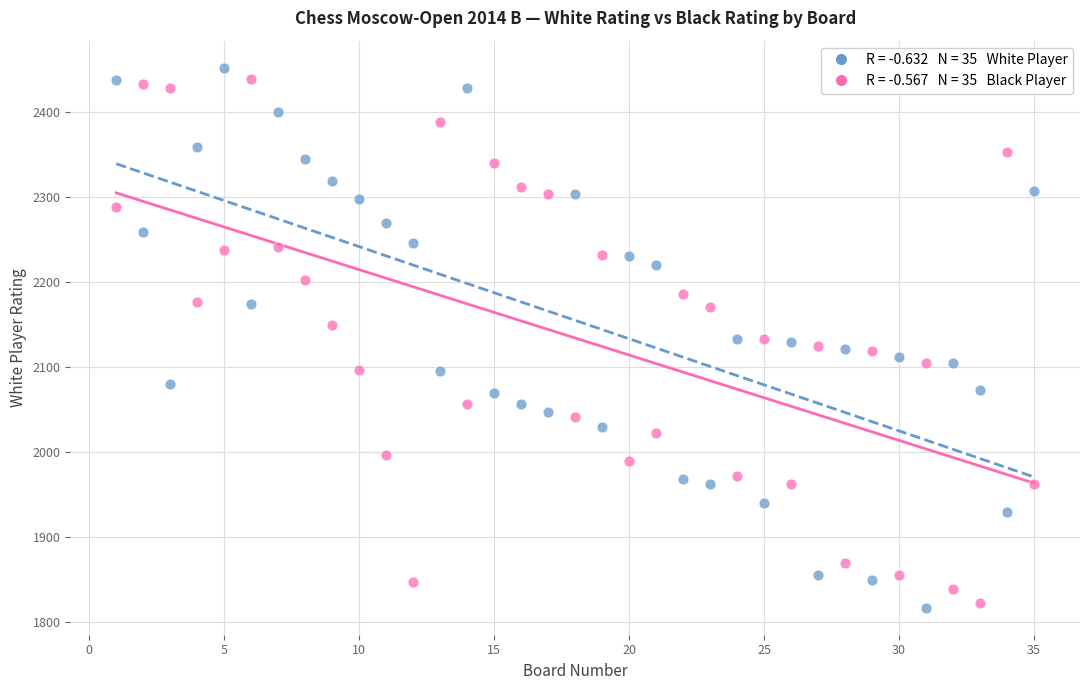

Across all data points, what is the range of Y values (max minus min)?

635